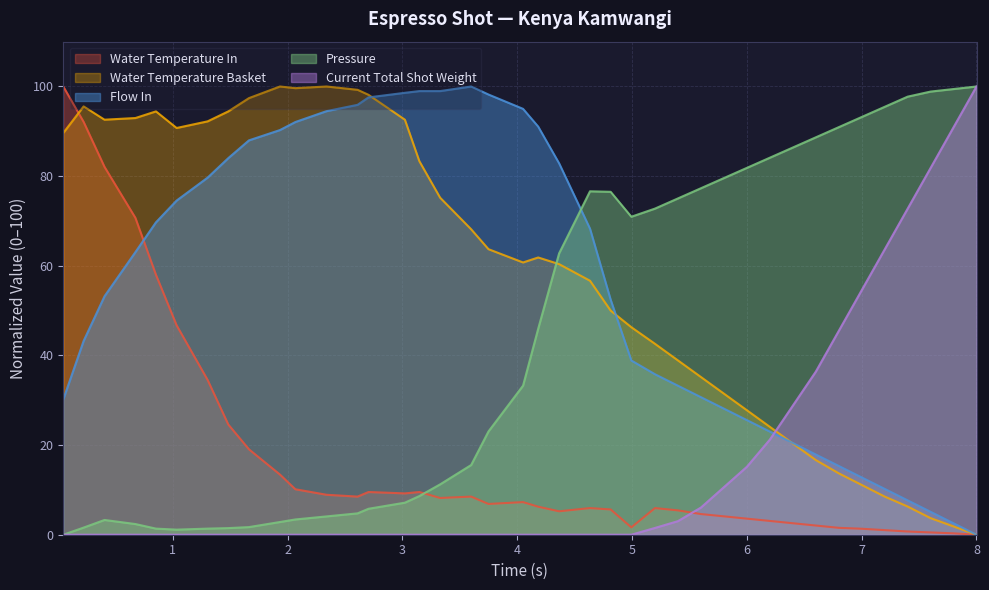

The Flow In series shows 12.8 at 7. True or false?

True